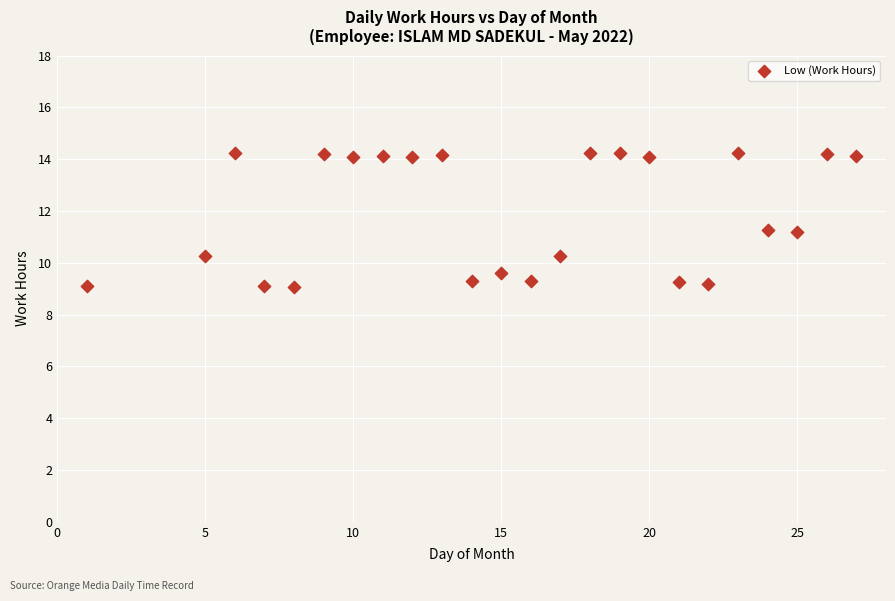

What is the range of X values (max minus min)?

26.0